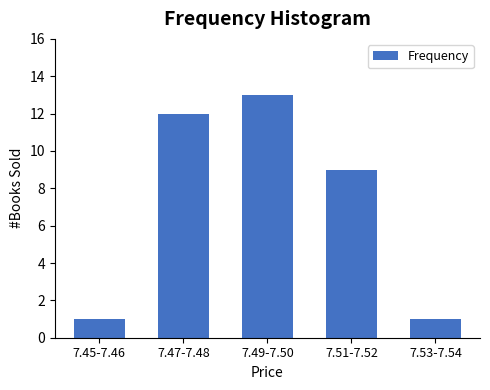

Reading right to left, transcribe all the data shown in this chart.

7.53-7.54=1	7.51-7.52=9	7.49-7.50=13	7.47-7.48=12	7.45-7.46=1